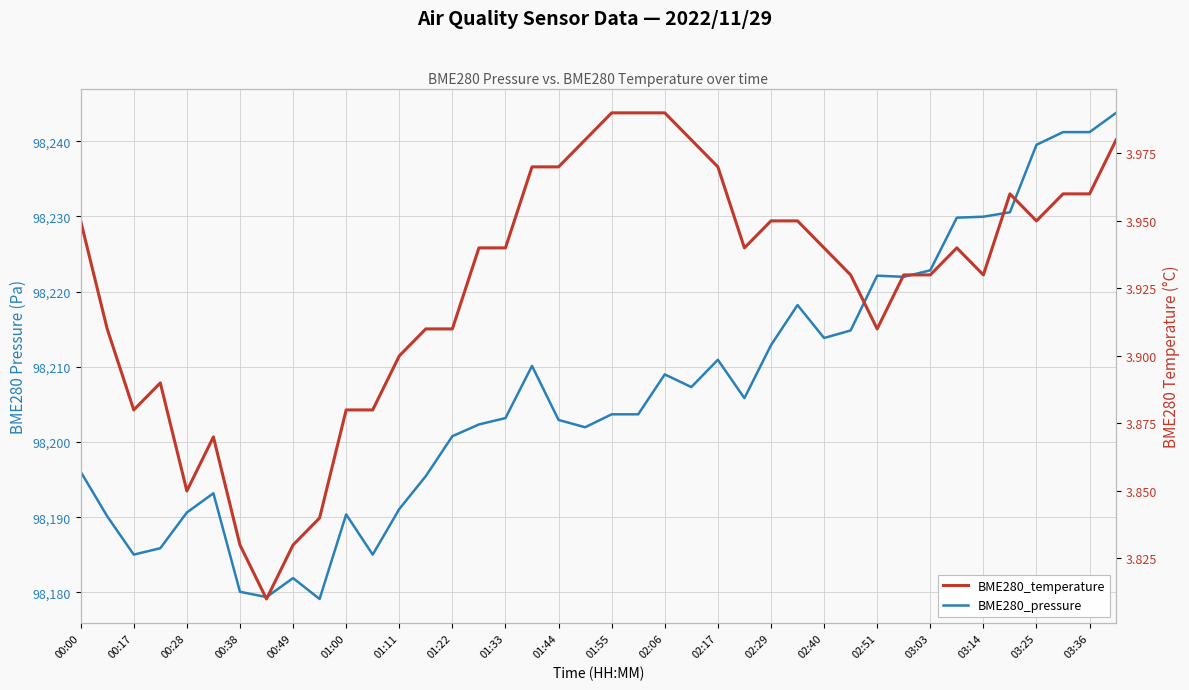

True or false: BME280_pressure has more than 0 points higher than both neighbors.

True